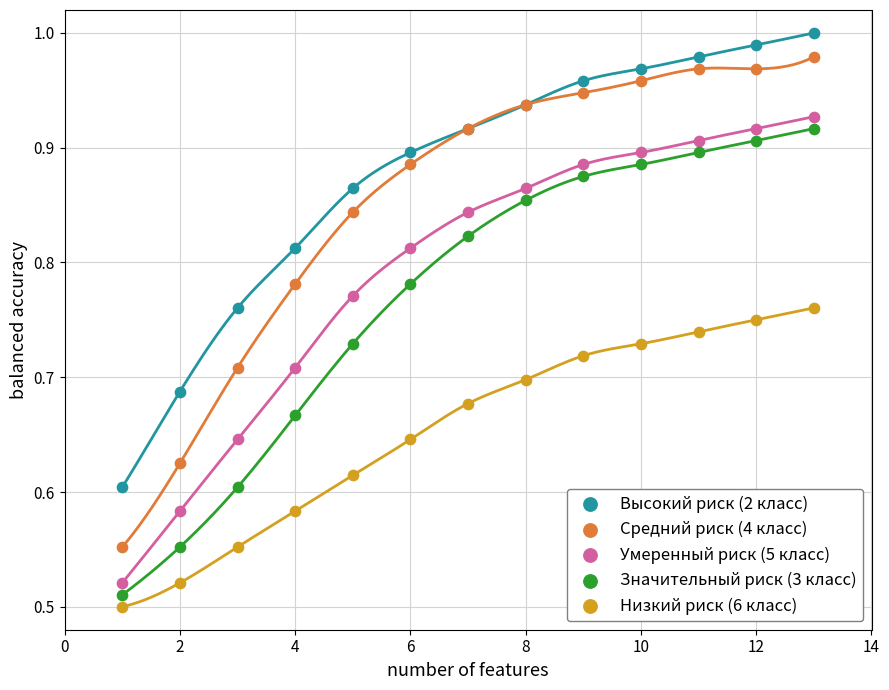

What are all the series names shown in the legend?

Высокий риск (2 класс), Средний риск (4 класс), Умеренный риск (5 класс), Значительный риск (3 класс), Низкий риск (6 класс)